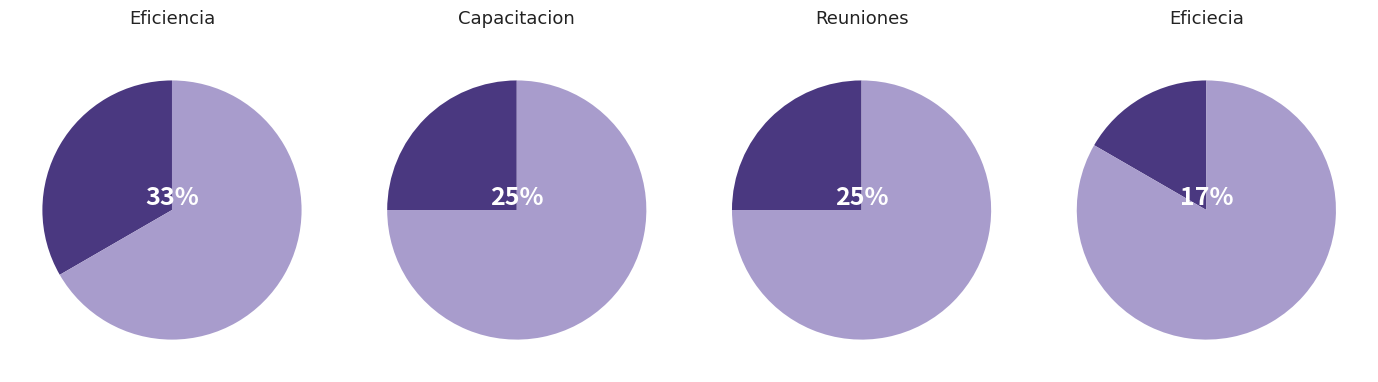

Count the number of slices in the pie.

4